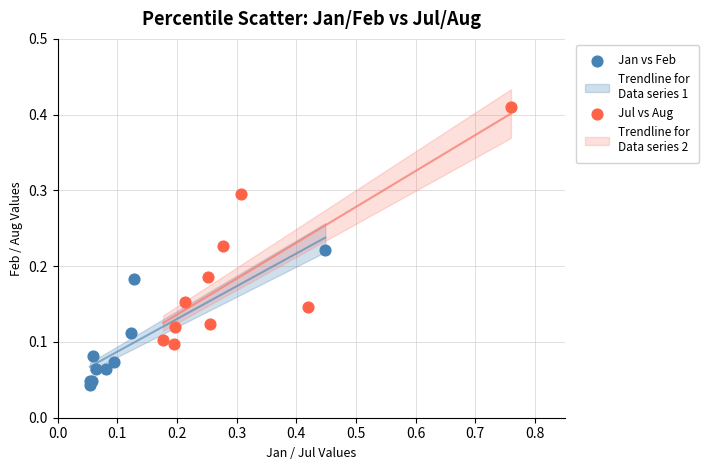

Which series has the widest spread of Y values?

Jul vs Aug